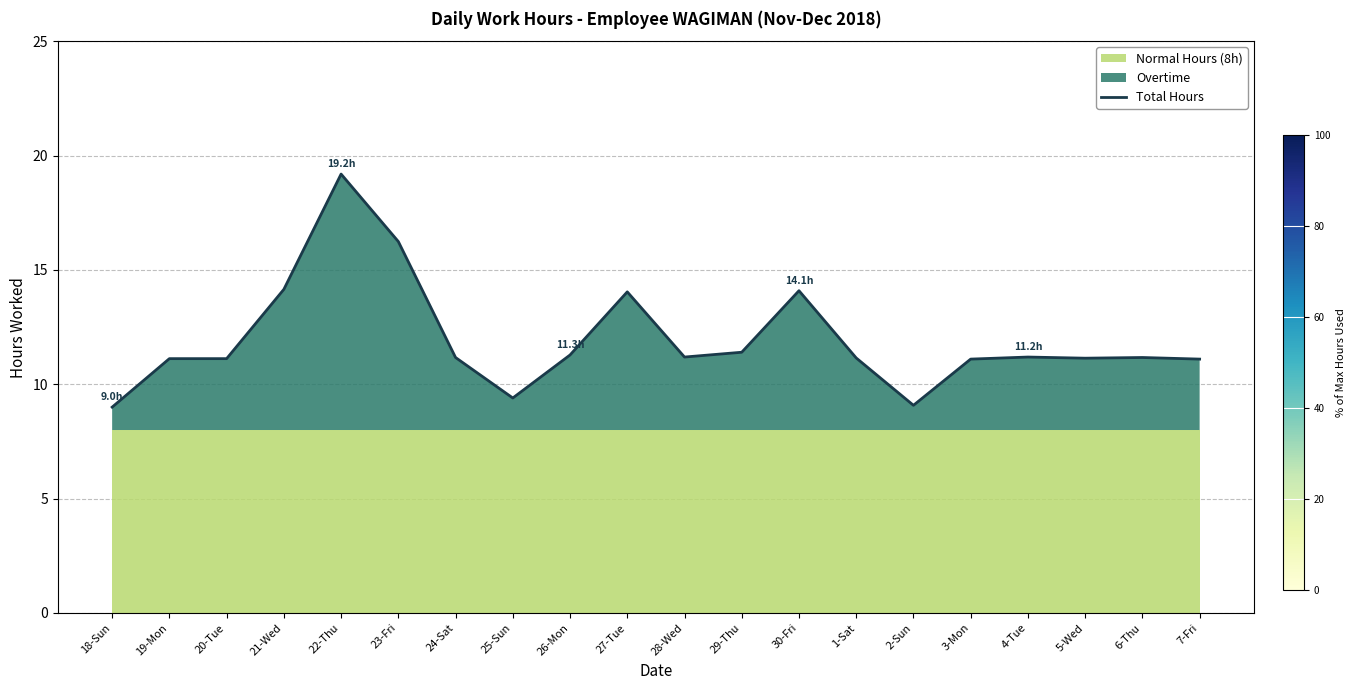

True or false: the data has more than 0 interior local peaks.

True